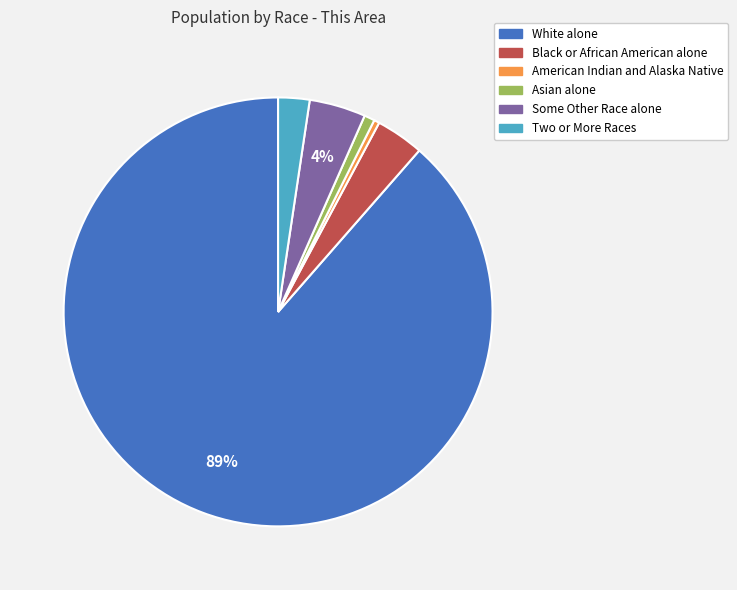

Which has a higher value, Some Other Race alone or Two or More Races?

Some Other Race alone